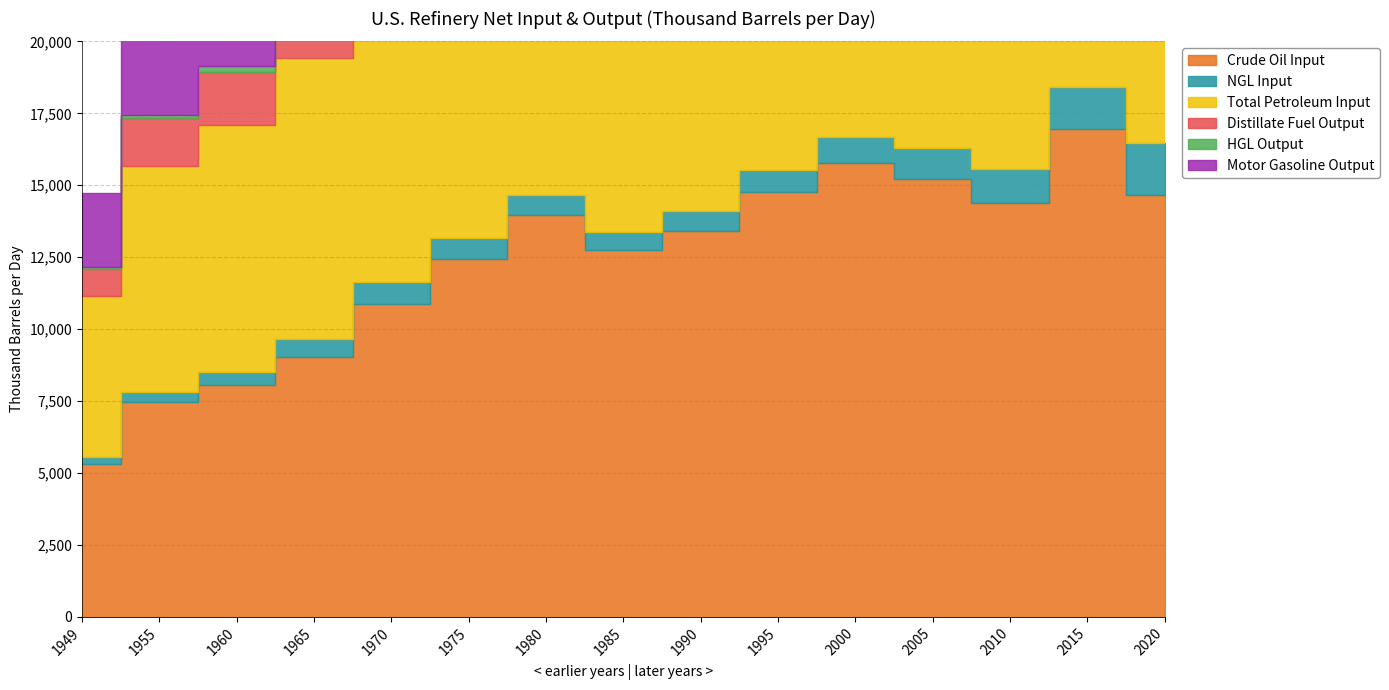

What are all the series names shown in the legend?

Crude Oil Input, NGL Input, Total Petroleum Input, Distillate Fuel Output, HGL Output, Motor Gasoline Output